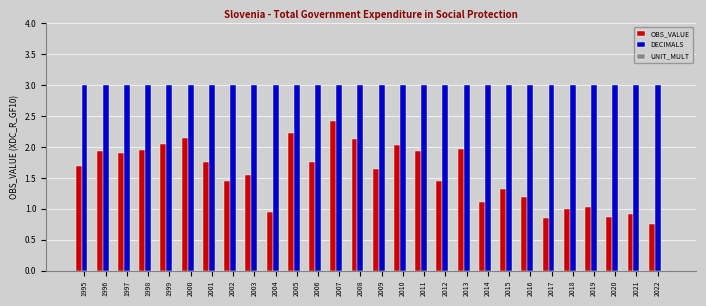

Which series has the largest range (max minus min)?

OBS_VALUE